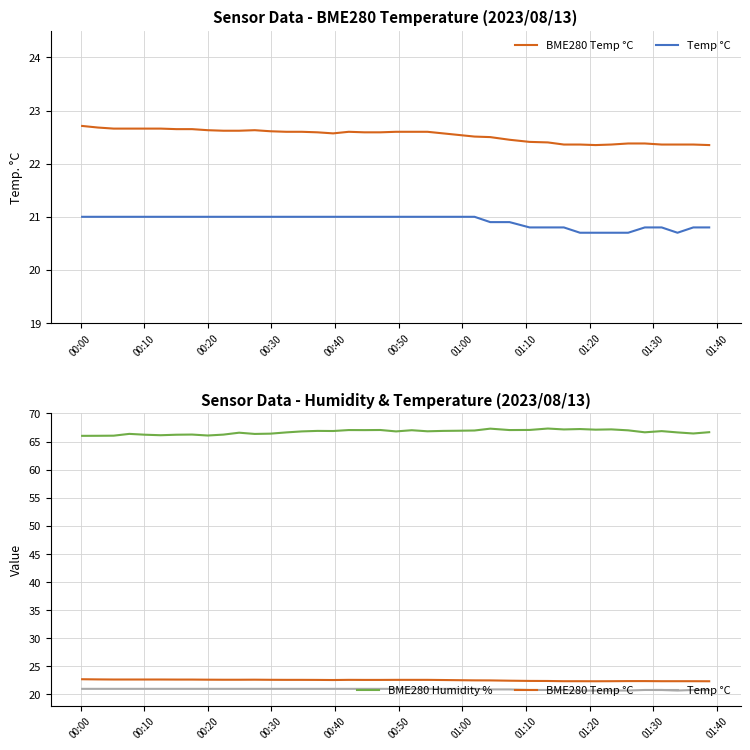

True or false: BME280 Temp °C and Temp °C intersect in this chart.

False